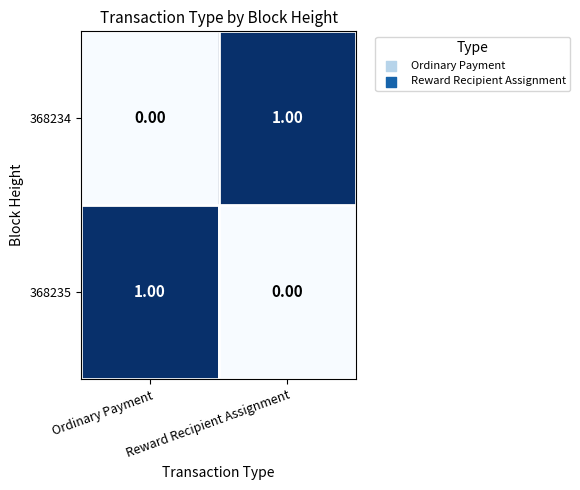

Is the value of 368235 at Ordinary Payment greater than the value of 368234 at Ordinary Payment?

Yes